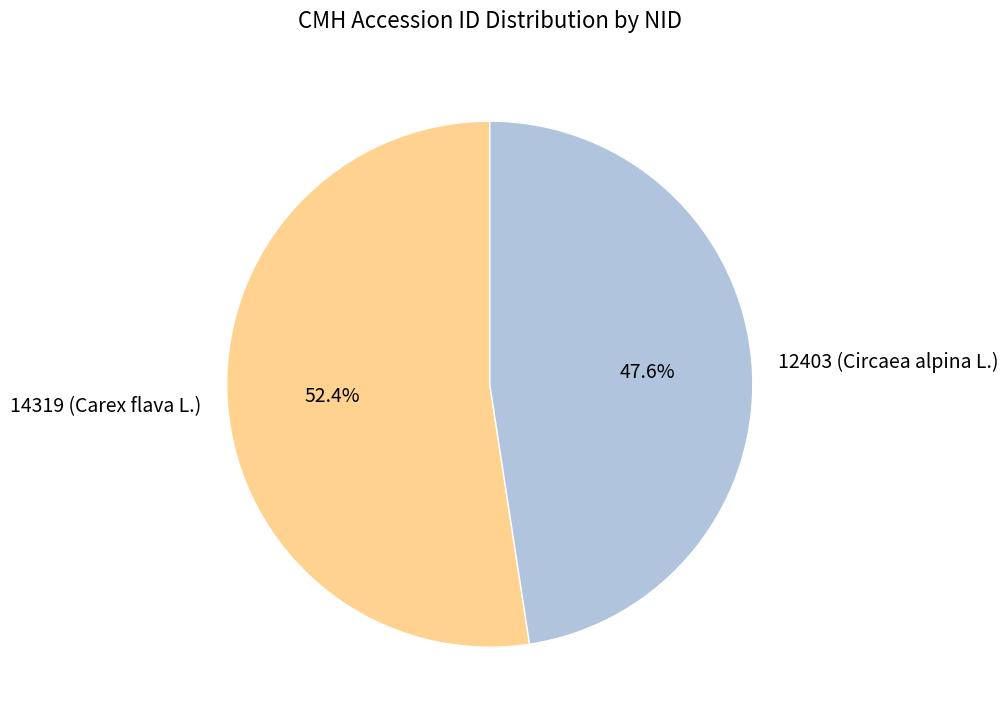

Between 14319 (Carex flava L.) and 12403 (Circaea alpina L.), which is larger?

14319 (Carex flava L.)